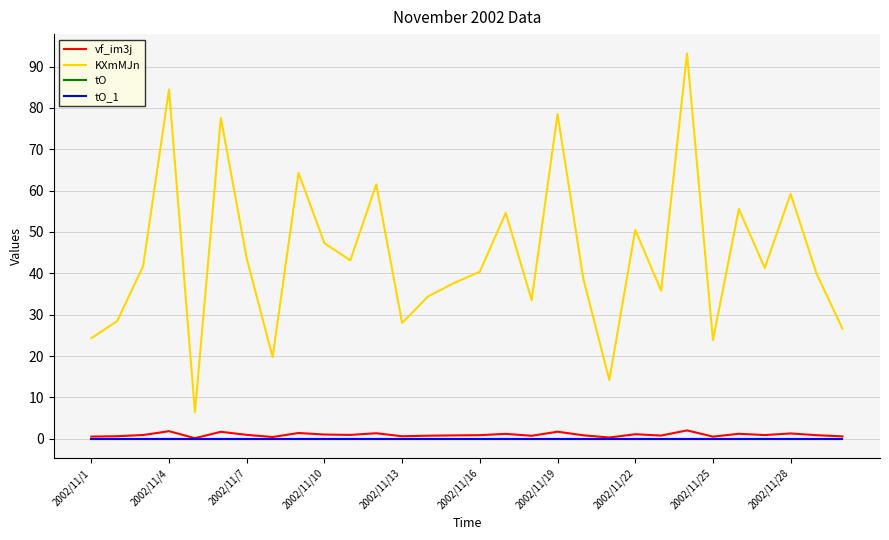

Is this an area chart (filled region under the line)?

No